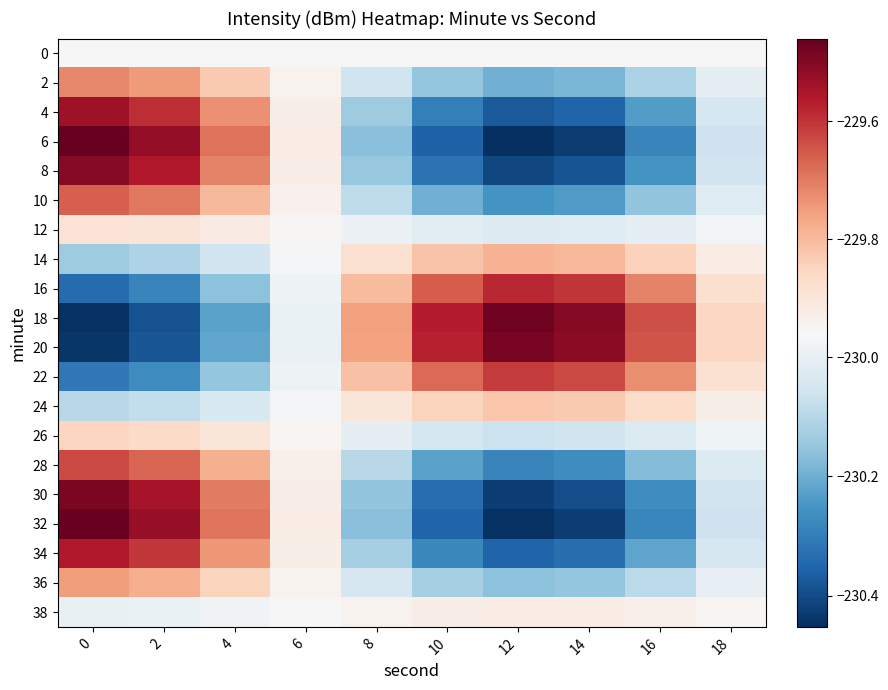

At how many categories does at least one series exceed -230?

10